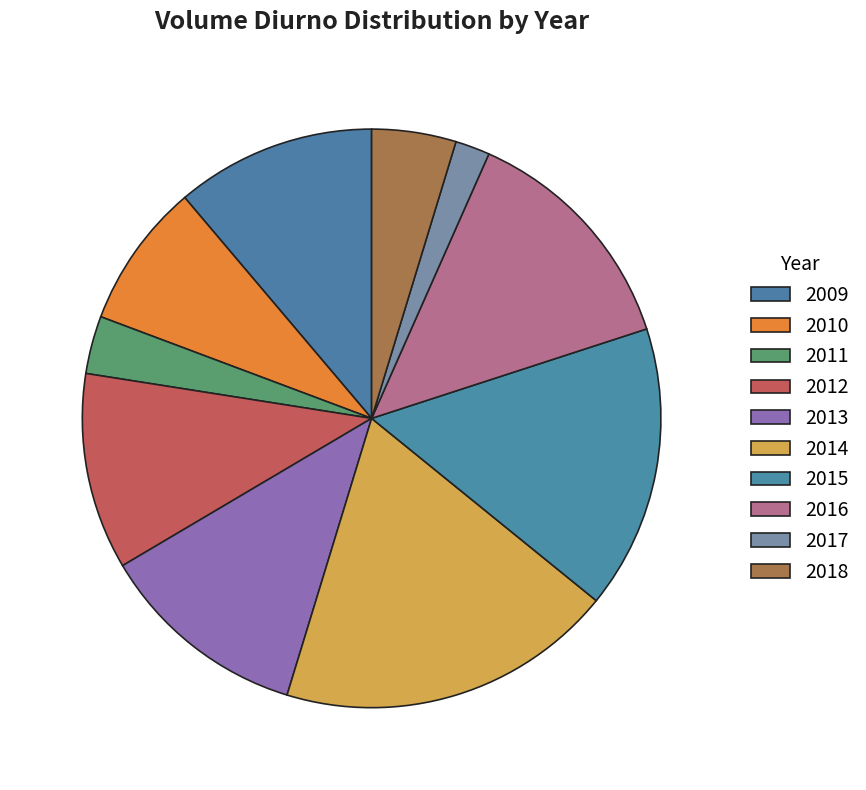

The 2018 slice represents 1% of the pie. True or false?

False